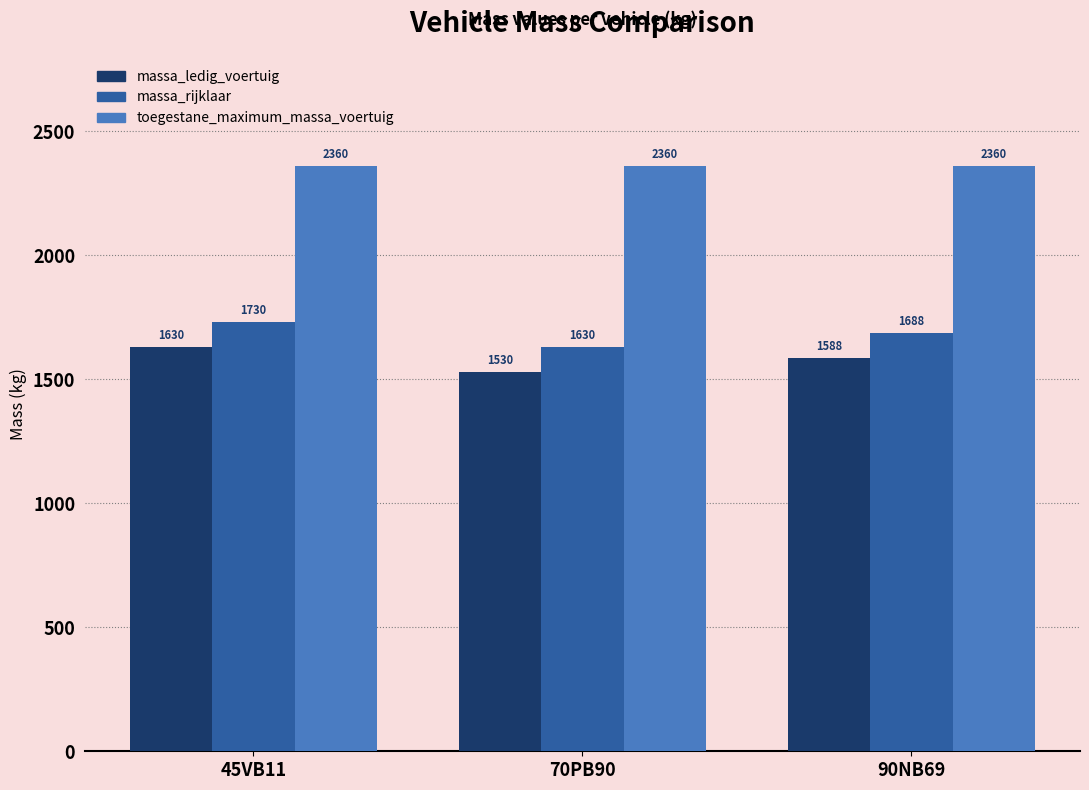

What value does the massa_rijklaar series have at 90NB69, to the nearest 5?

1690